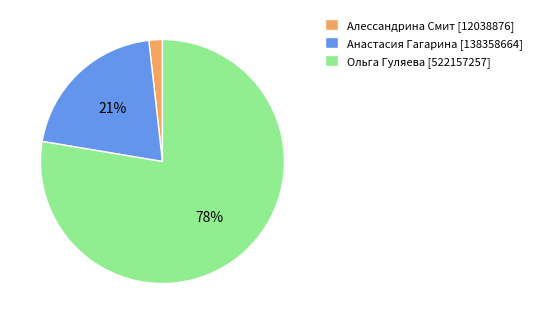

How many segments does this pie chart have?

3